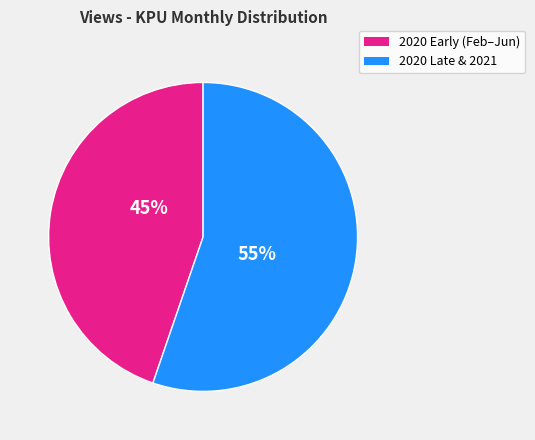

Does any single category account for the majority?

Yes